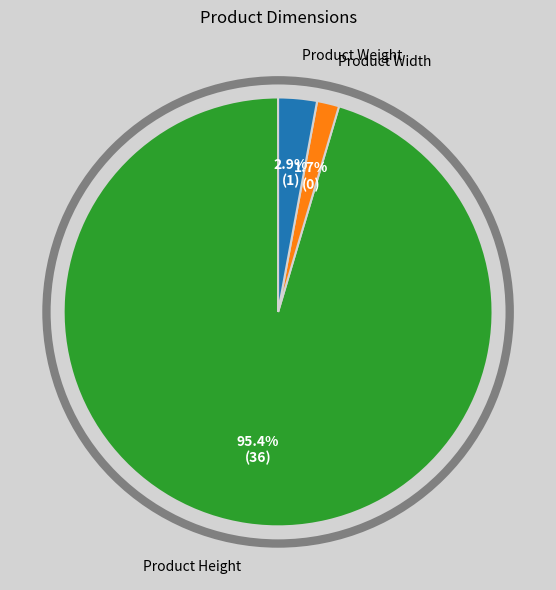

Rank the categories by value from highest to lowest.

Product Height, Product Weight, Product Width